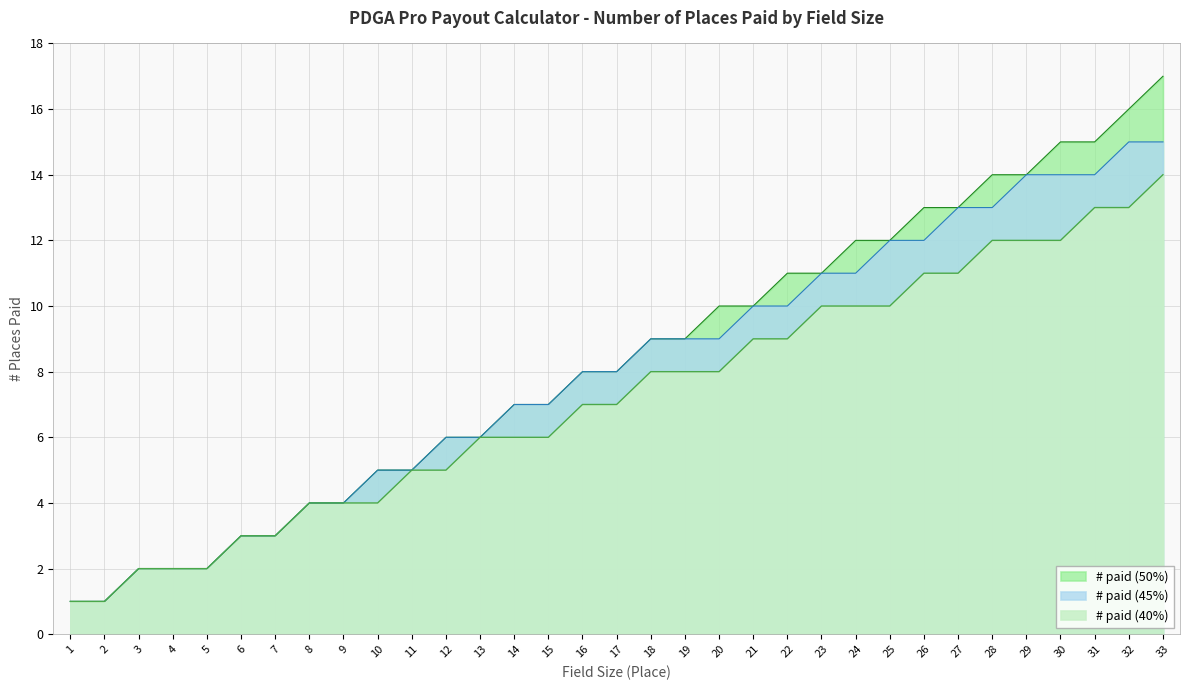

What is the total value across all series at 27?

37